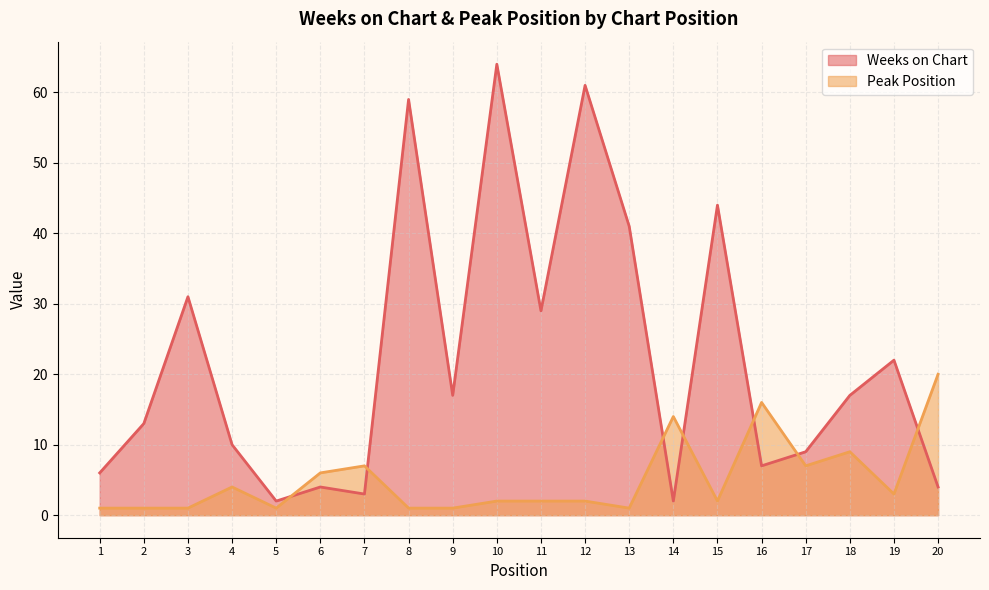

What is the difference between the Peak Position values at 6 and 2?

5